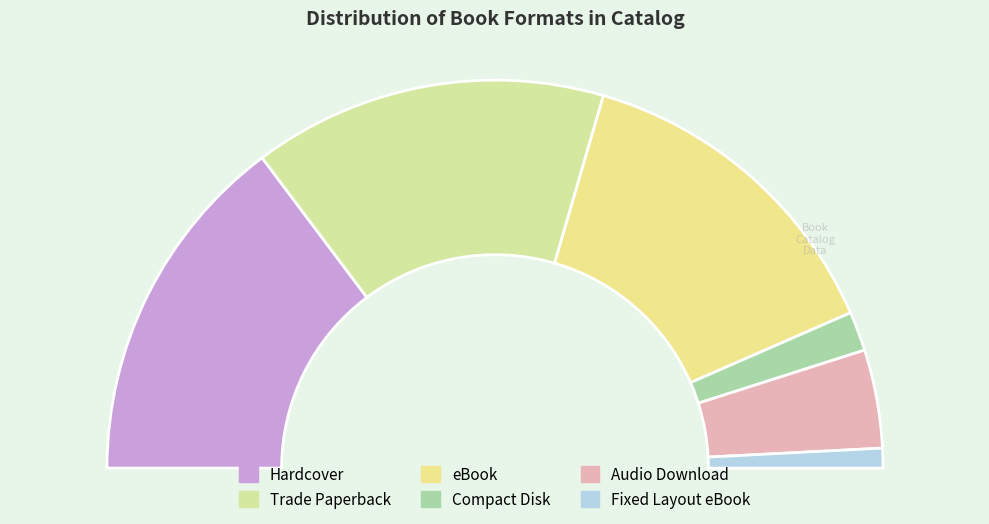

What is the change in value from eBook to Fixed Layout eBook?

-16